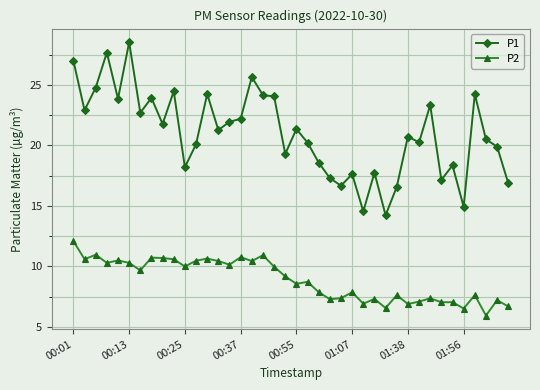

Rank the series by their average value, from highest to lowest.

P1, P2